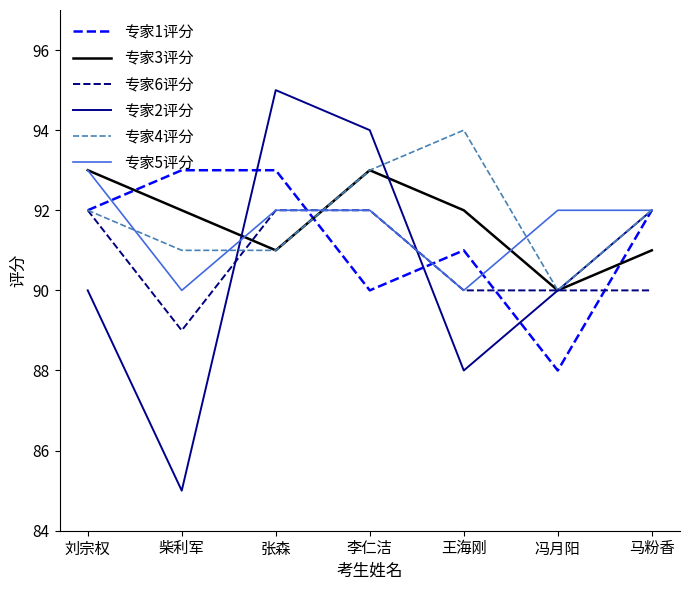

True or false: 专家1评分 has a value of 54 at 马粉香.

False